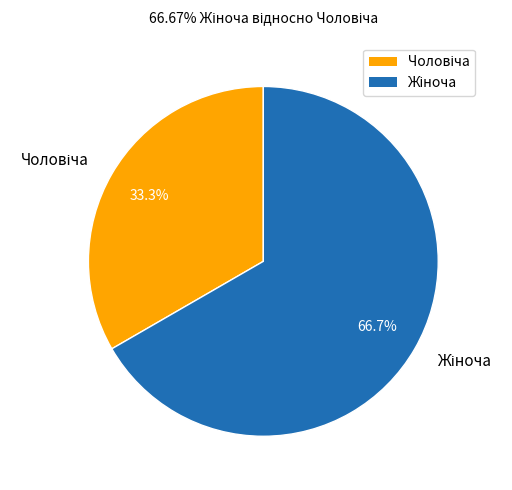

Combined, do Чоловіча and Жіноча account for over 50%?

Yes